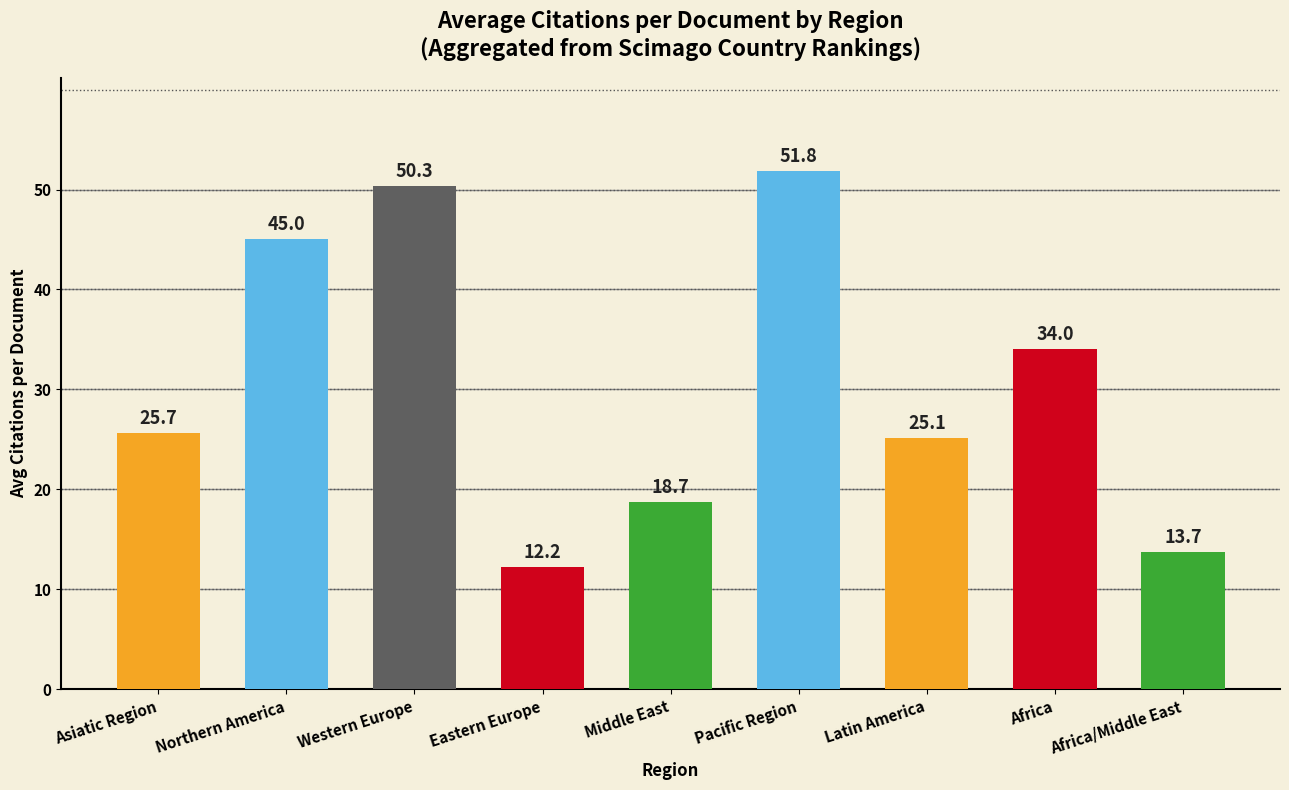

Between Western Europe and Middle East, which is larger?

Western Europe